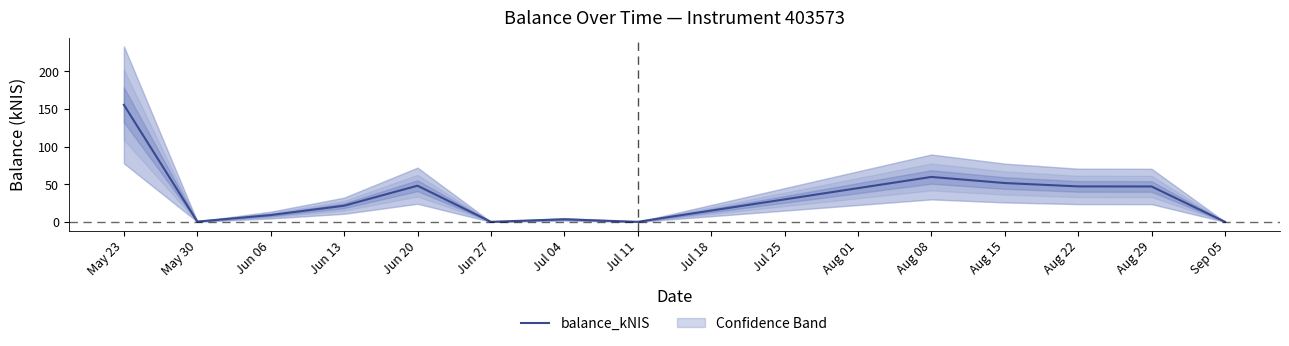

What is the average value?

34.1